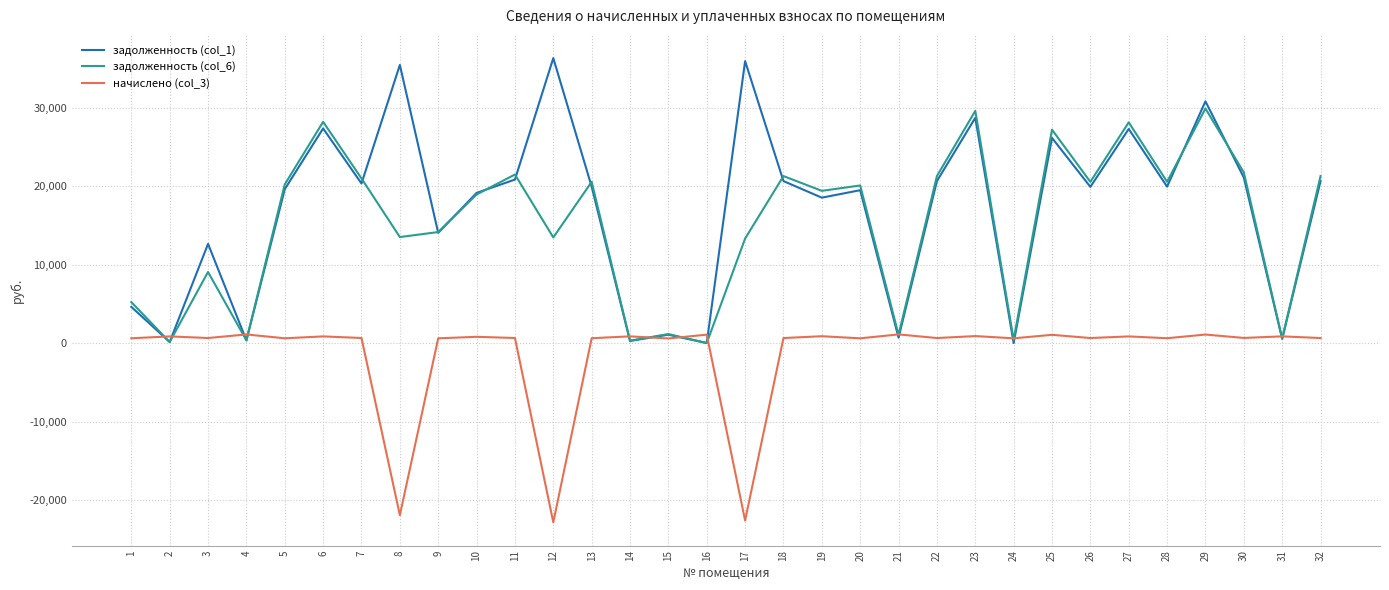

Count the number of categories in the chart.

32